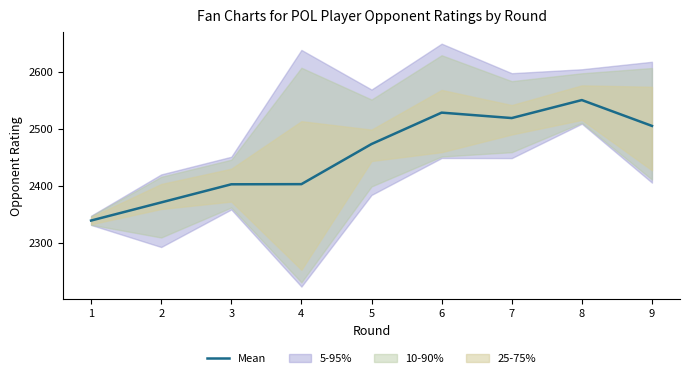

Is it true that the value at 2 is 1655.1?

False